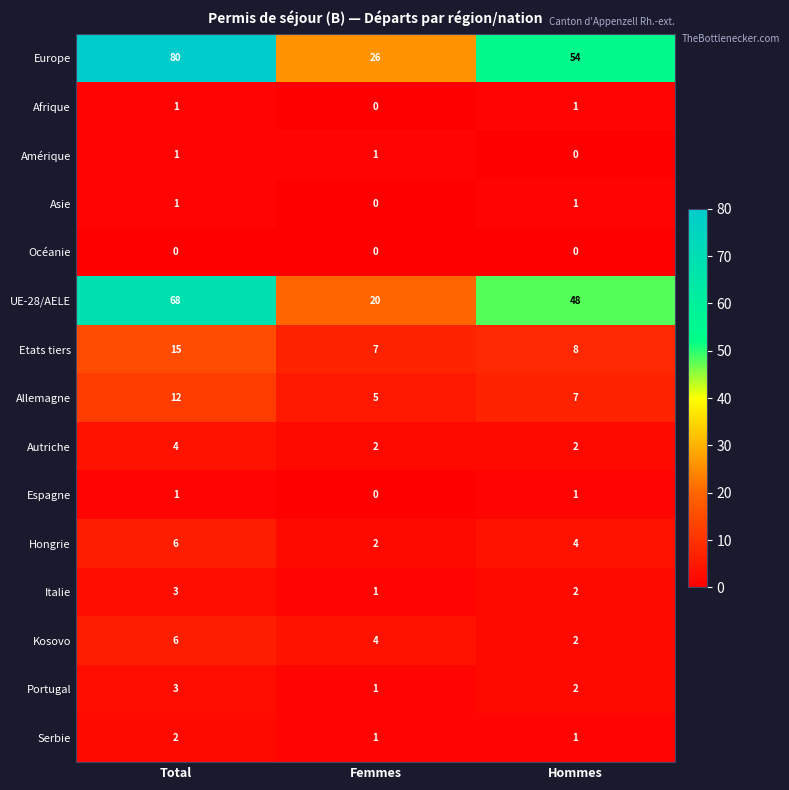

True or false: Autriche has a value of 4 at Total.

True